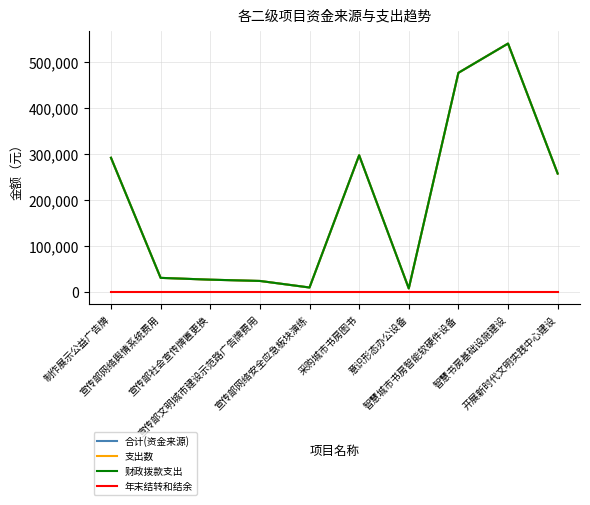

At which label does 合计(资金来源) first exceed 257266?

制作展示公益广告牌